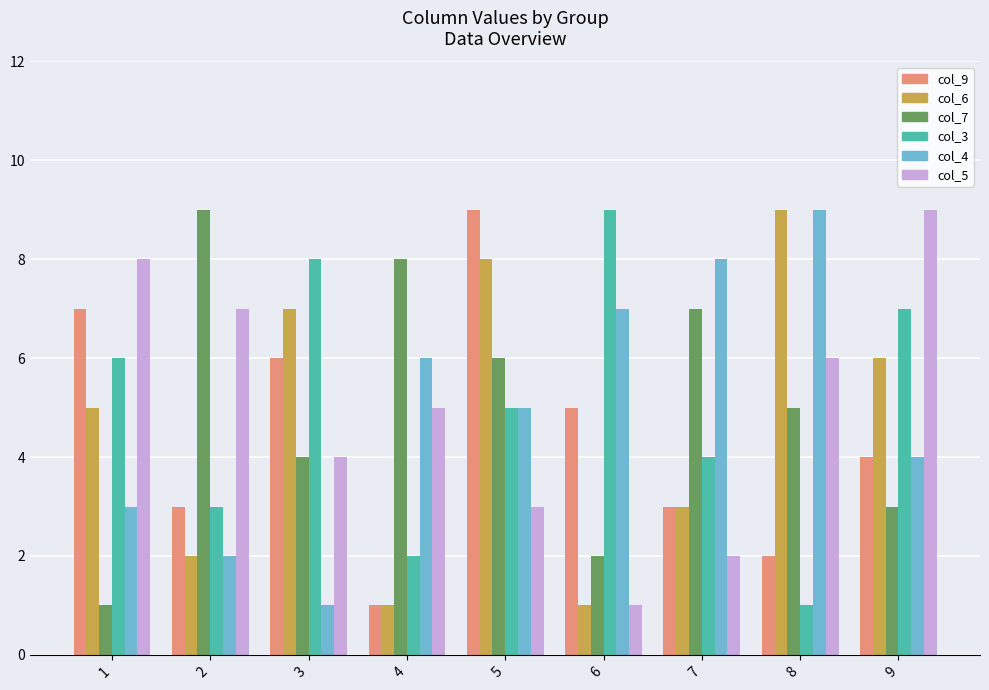

Reading left to right, list all the values displayed in this chart.

col_9: 1=7	2=3	3=6	4=1	5=9	6=5	7=3	8=2	9=4
col_6: 1=5	2=2	3=7	4=1	5=8	6=1	7=3	8=9	9=6
col_7: 1=1	2=9	3=4	4=8	5=6	6=2	7=7	8=5	9=3
col_3: 1=6	2=3	3=8	4=2	5=5	6=9	7=4	8=1	9=7
col_4: 1=3	2=2	3=1	4=6	5=5	6=7	7=8	8=9	9=4
col_5: 1=8	2=7	3=4	4=5	5=3	6=1	7=2	8=6	9=9